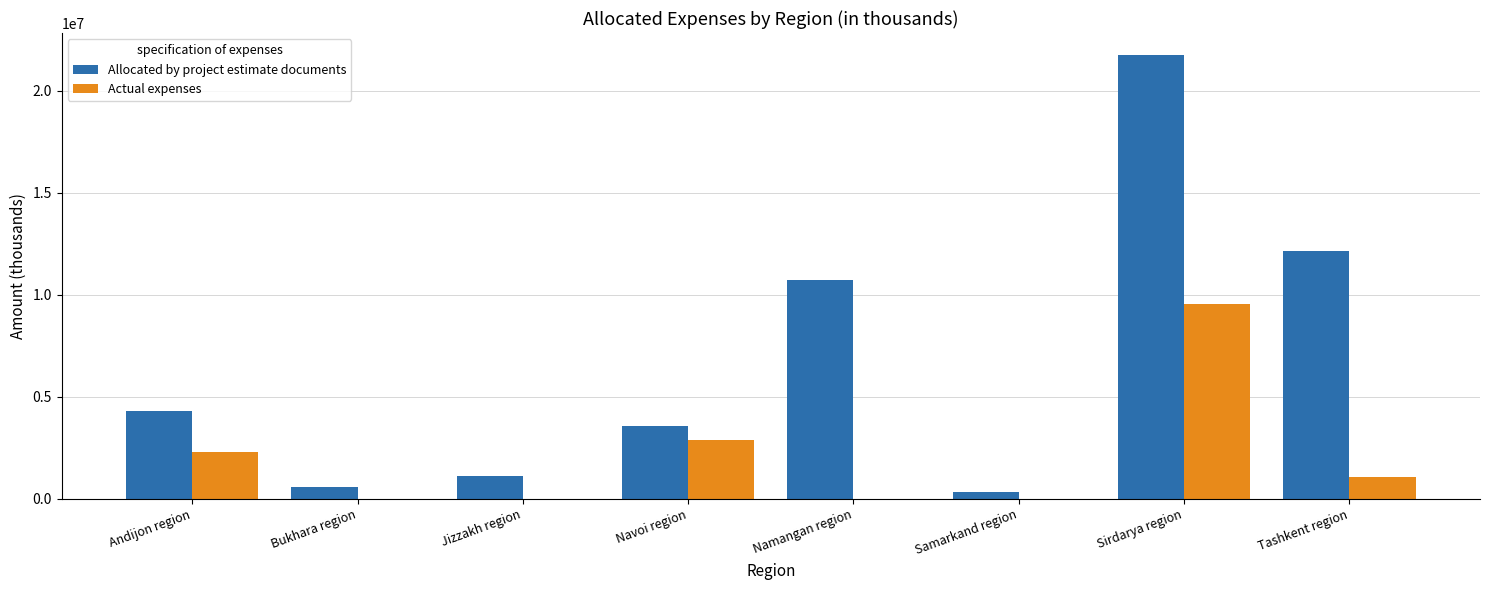

The value of Allocated by project estimate documents at Sirdarya region is 21744047.9. True or false?

True